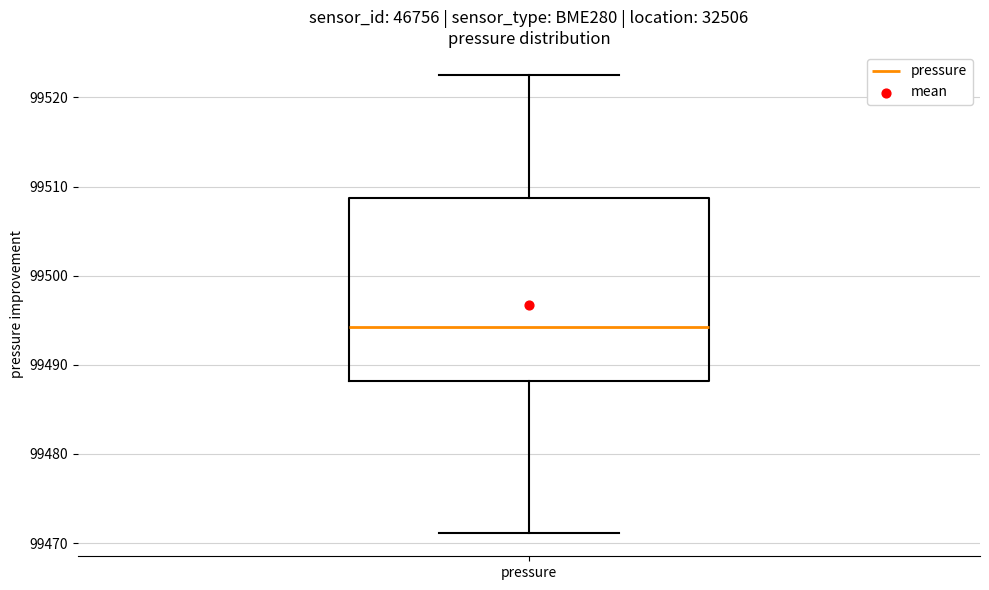

Where is the lower edge of the box for pressure on the y-axis? The values are not printed on the chart, so give them approximately, as read against the axis.

99488